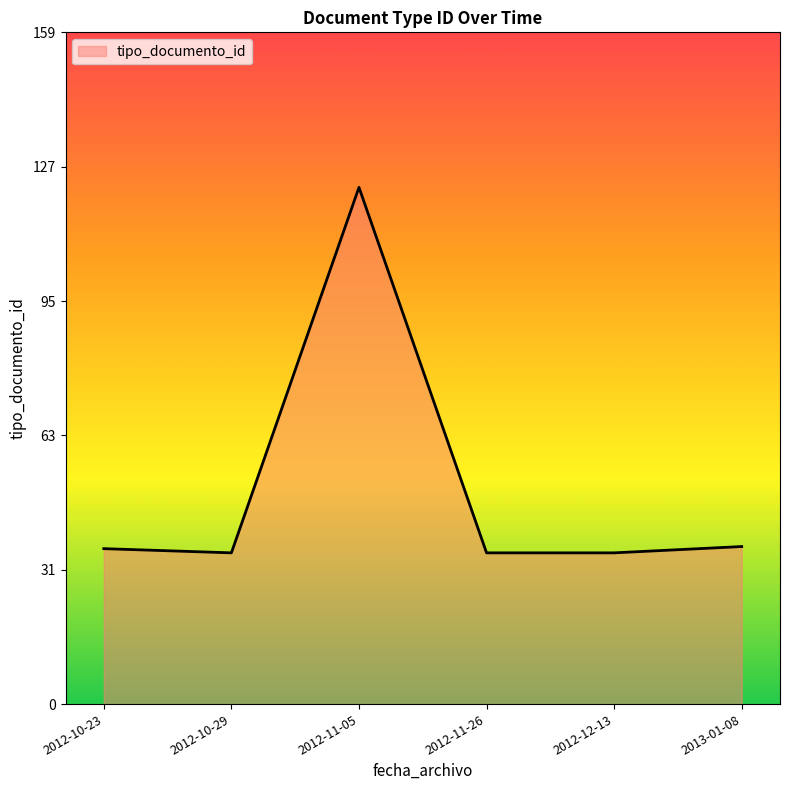

What position from the left is 2012-12-13?

5